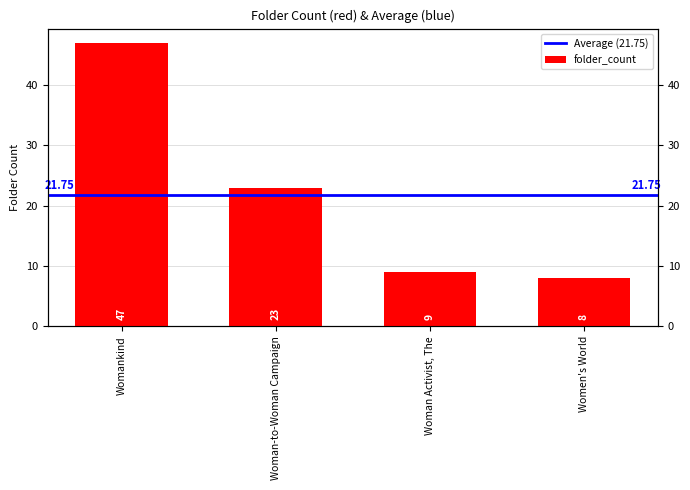

Reading right to left, extract all data points from this chart.

Women's World=8	Woman Activist, The=9	Woman-to-Woman Campaign=23	Womankind=47